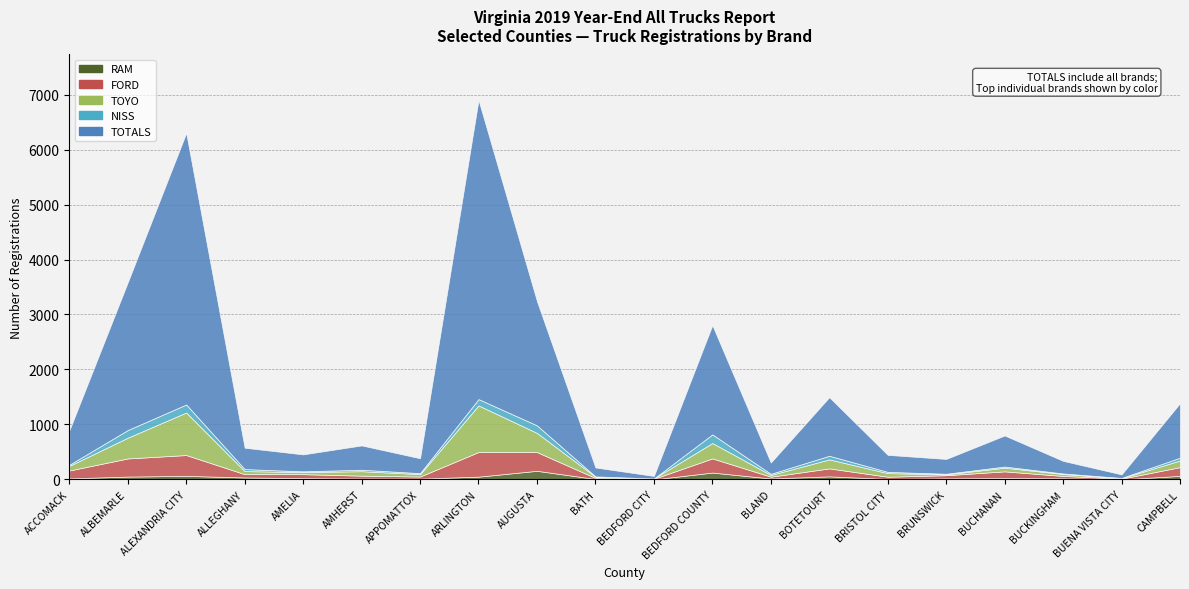

How many interior local valleys does the RAM series have?

5